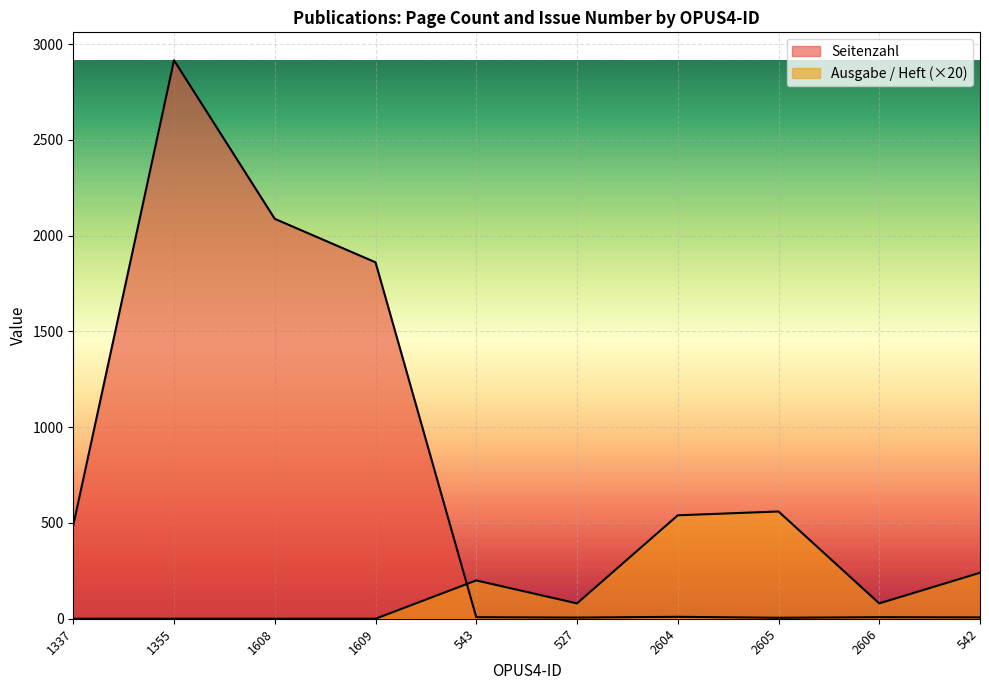

At which category is the sum across all series the highest?

1355